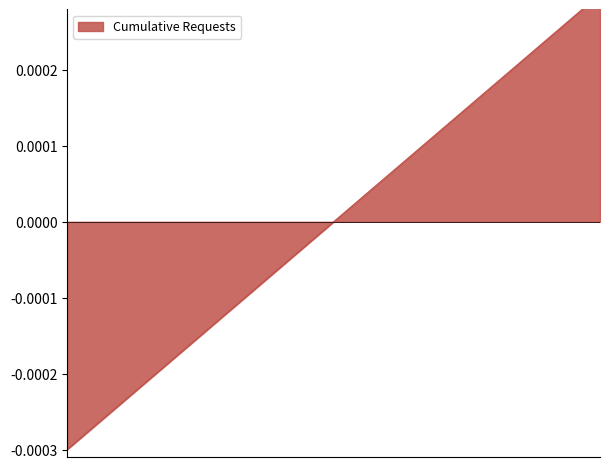

Reading left to right, what are all the values shown in this chart?

0=-0.0	1=-0.0	2=-0.0	3=-0.0	4=-0.0	5=-0.0	6=-0.0	7=-0.0	8=-0.0	9=-0.0	10=-0.0	11=0.0	12=0.0	13=0.0	14=0.0	15=0.0	16=0.0	17=0.0	18=0.0	19=0.0	20=0.0	21=0.0	22=0.0